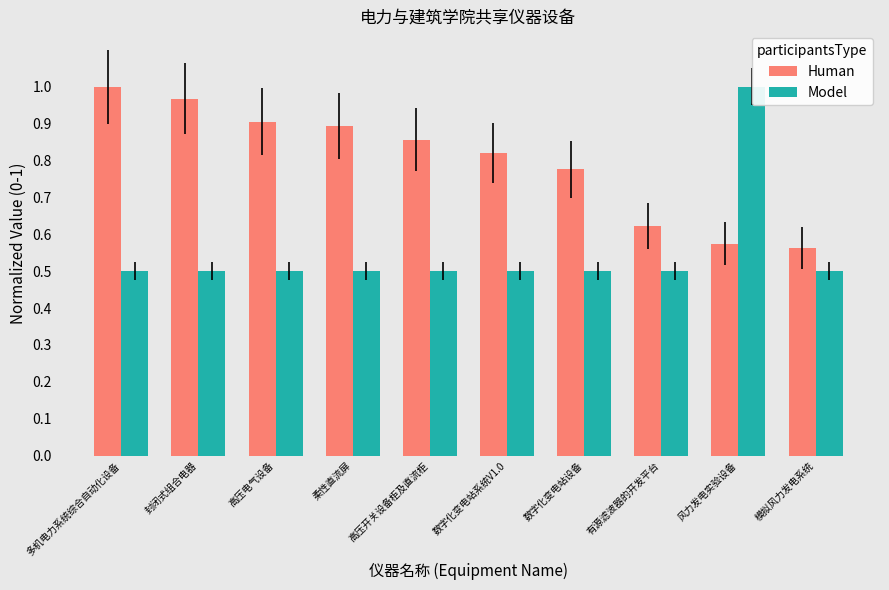

How many bars are there in each group?

2